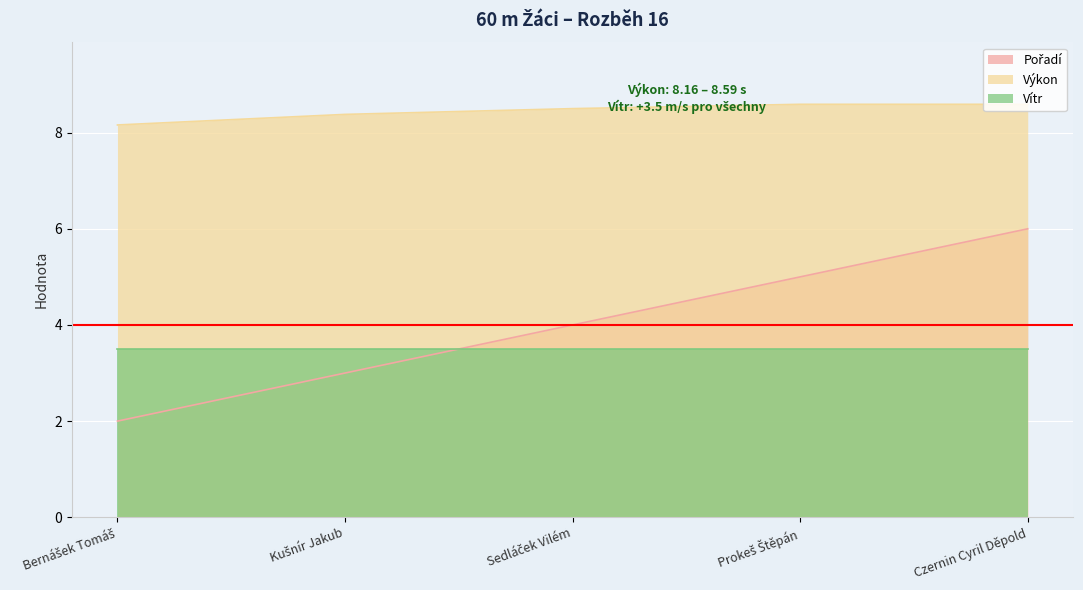

How many data points in Pořadí are less than 4?

2